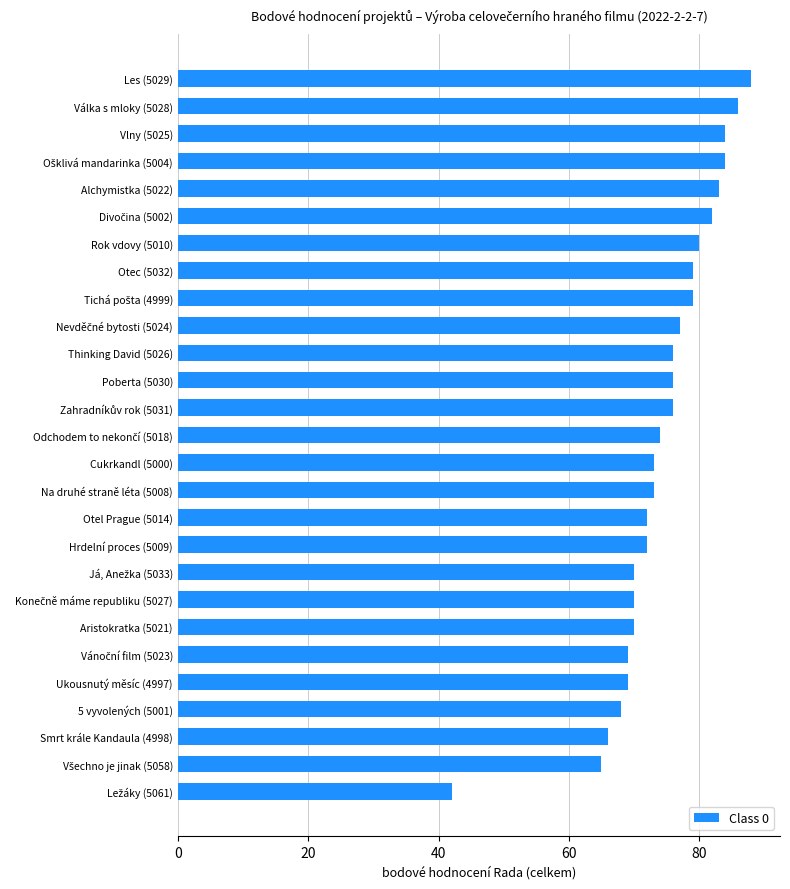

Reading top to bottom, transcribe all the data shown in this chart.

88	86	84	84	83	82	80	79	79	77	76	76	76	74	73	73	72	72	70	70	70	69	69	68	66	65	42